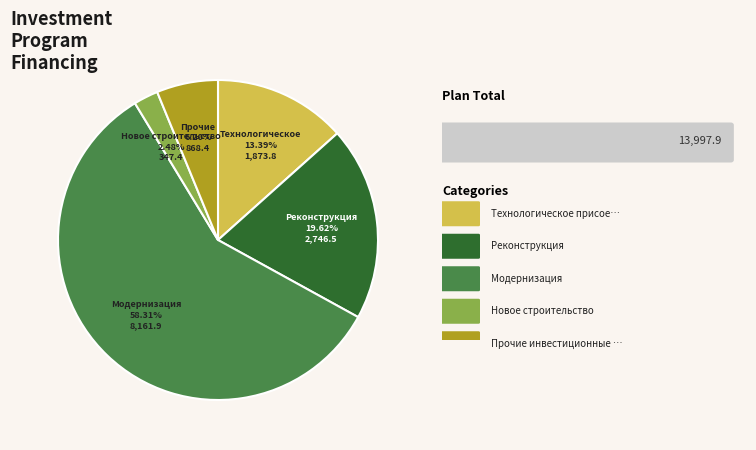

Does any single category account for the majority?

Yes